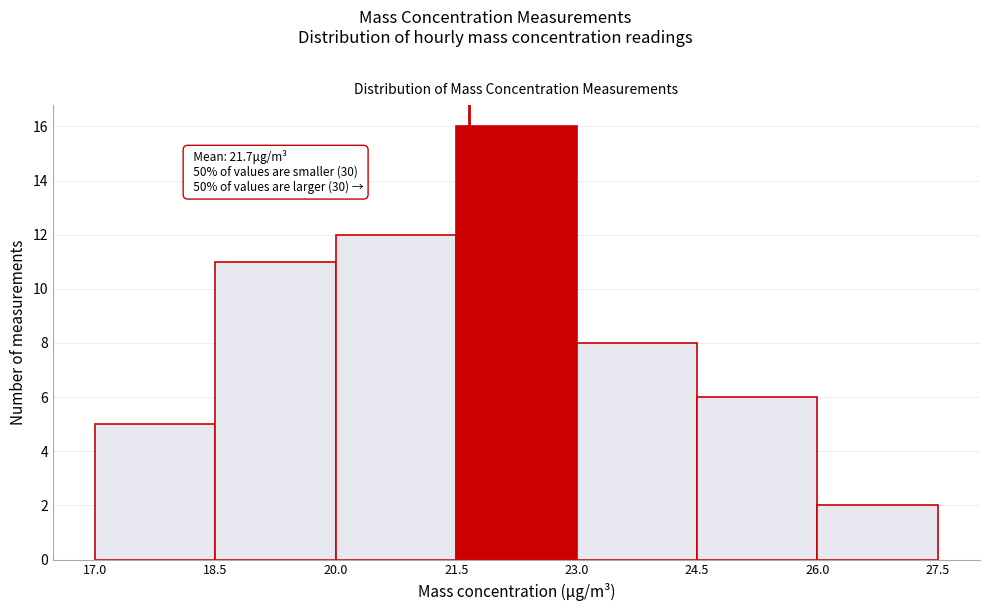

Over which range of the x-axis is the bar tallest?

21.5 to 23.0